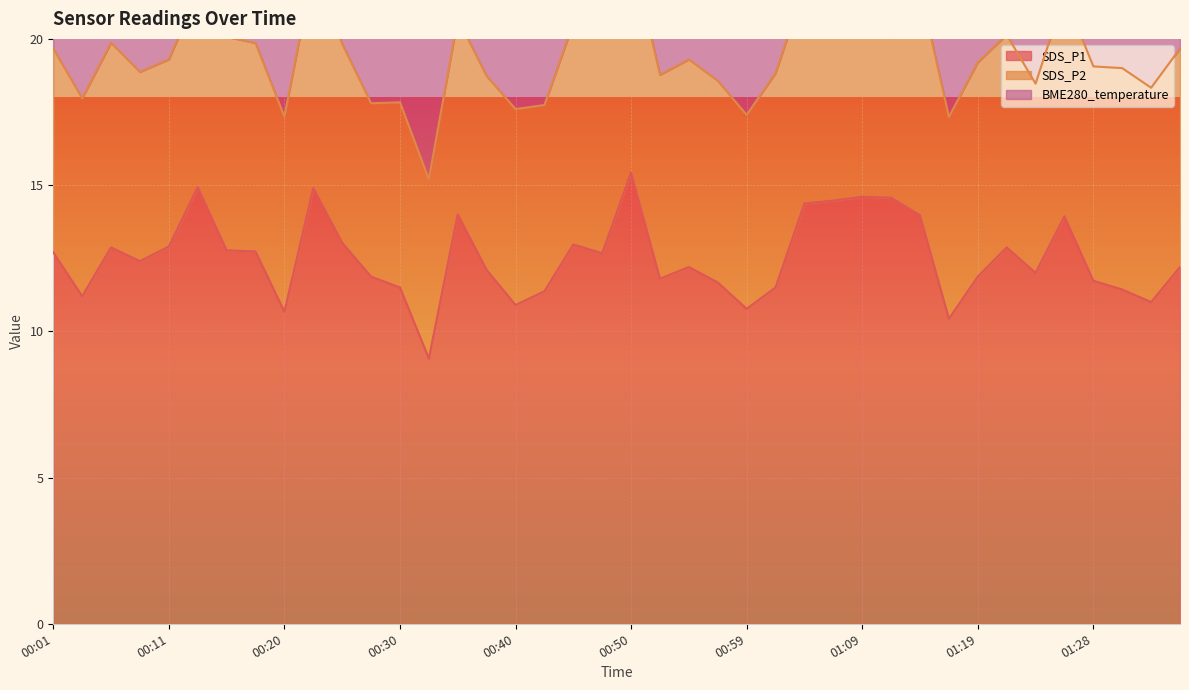

At which category does BME280_temperature reach its first local valley?

00:06